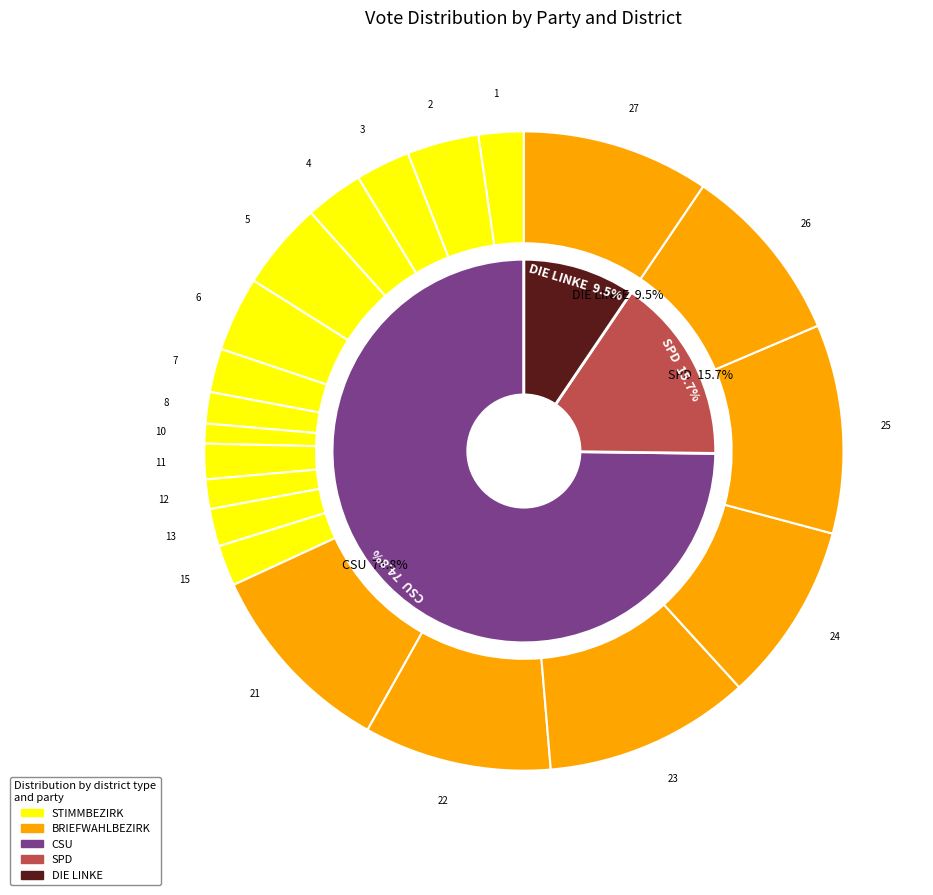

Does 5 account for over 50% of the chart?

No